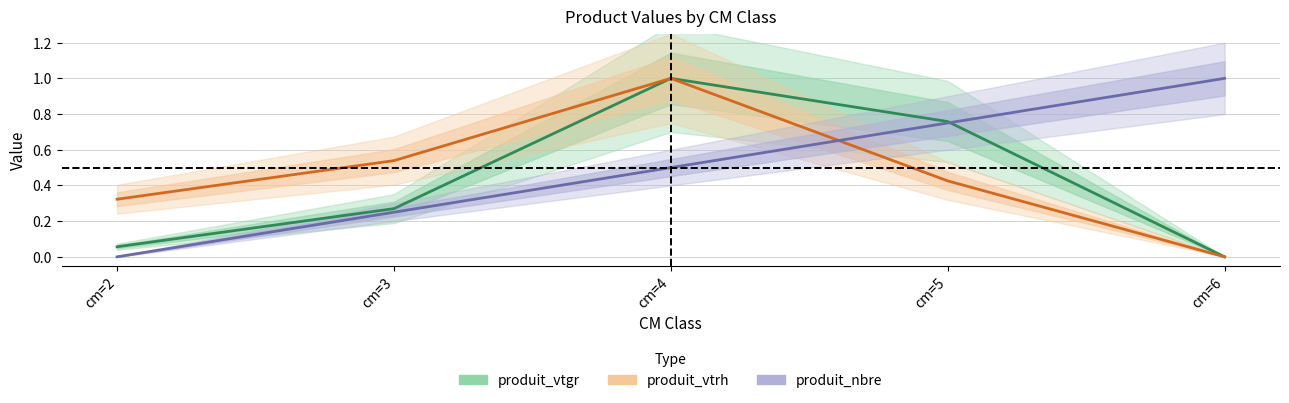

At which label is cm closest to 0?

cm=2